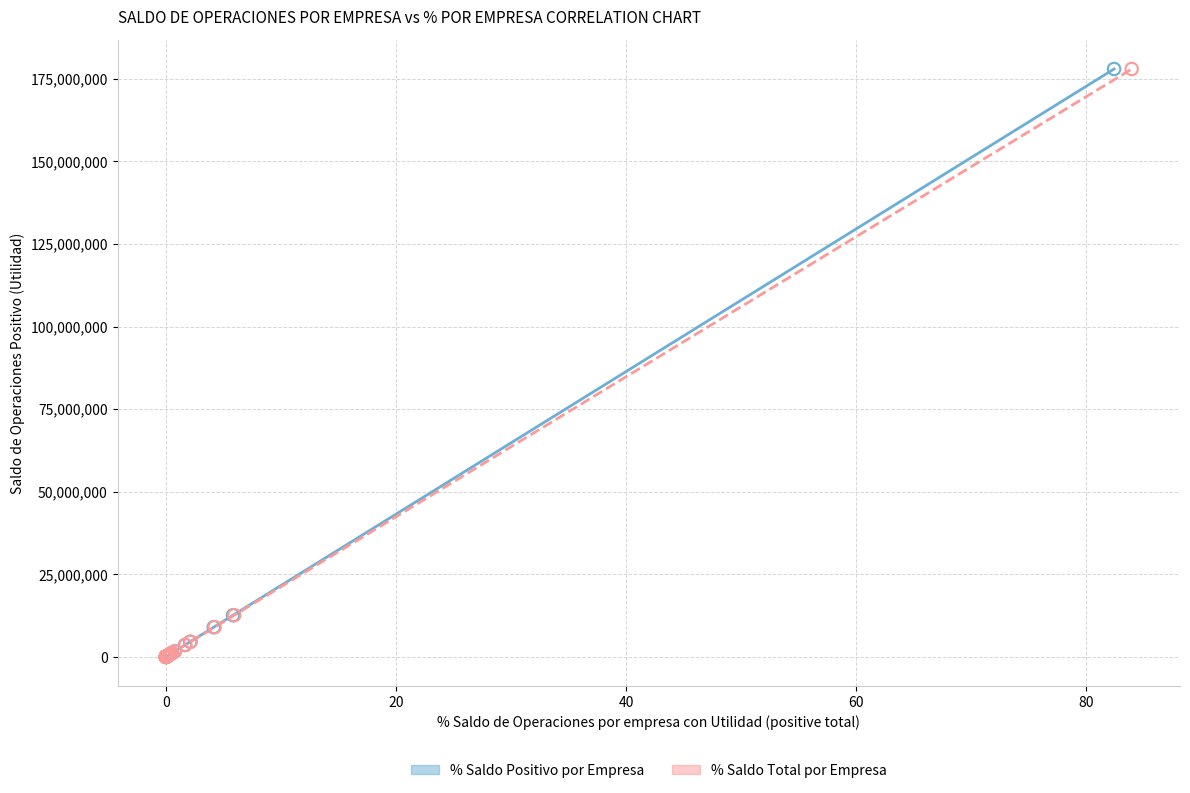

What are all the series names shown in the legend?

% Saldo Positivo por Empresa, % Saldo Total por Empresa